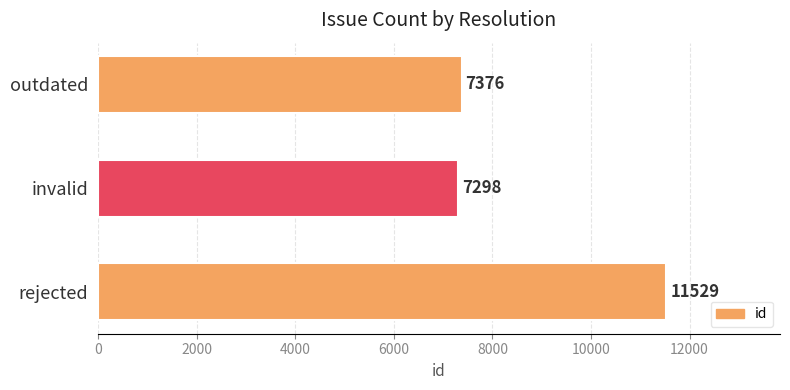

At which label is the value closest to 9413?

outdated